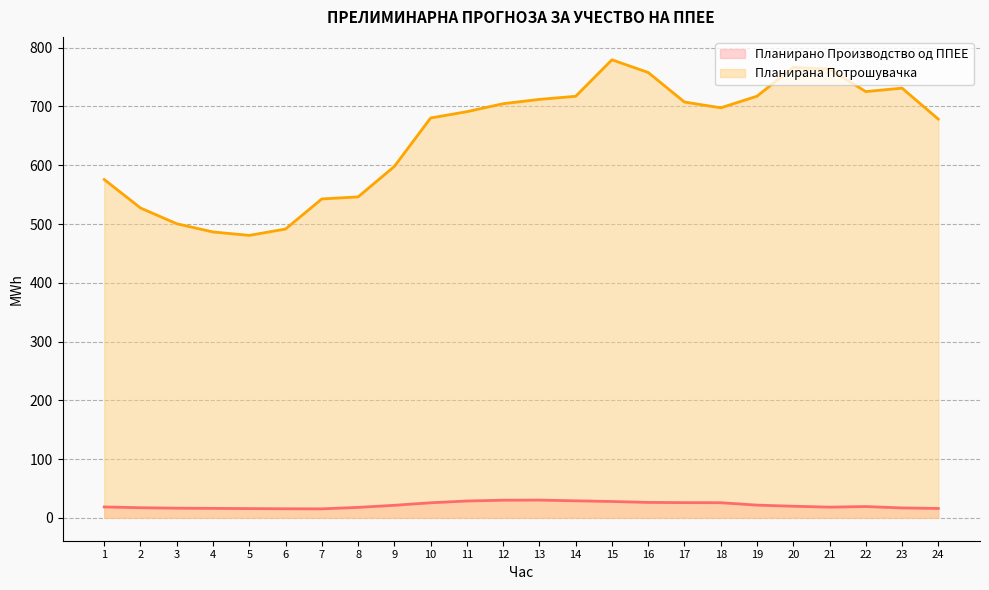

Does the chart have visible grid lines?

Yes